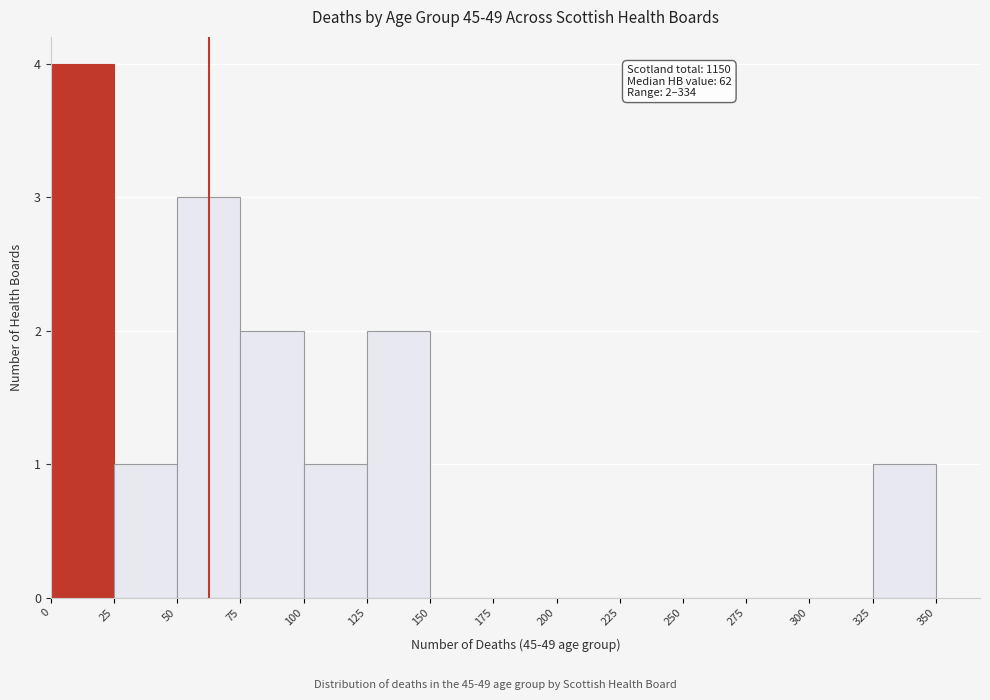

Over which range of the x-axis is the bar tallest?

0 to 25